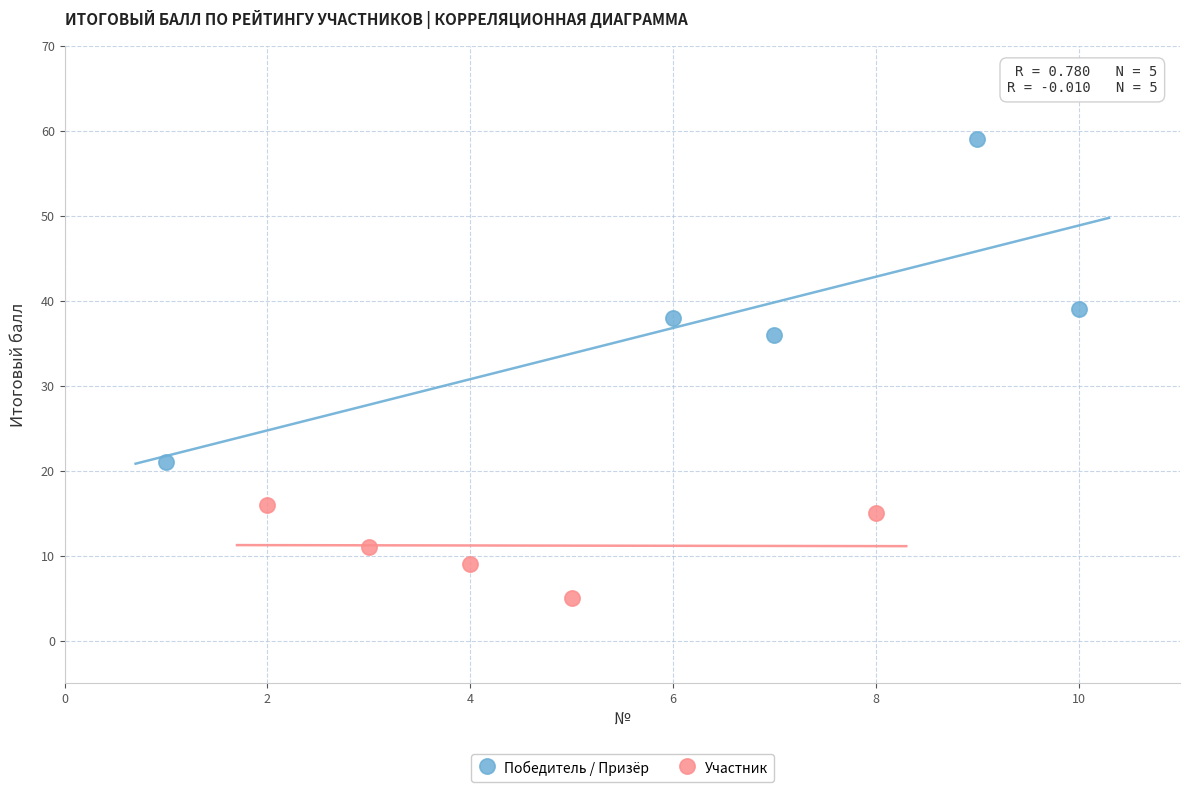

Which series contains the lowest Y value?

Участник